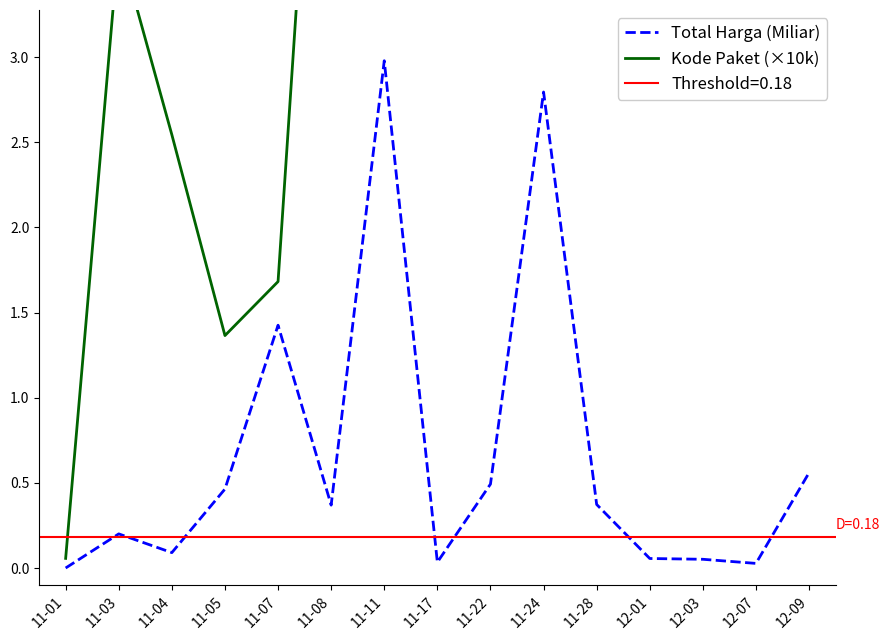

The value of Total Harga (Miliar) at 11-24 is 3.9. True or false?

False